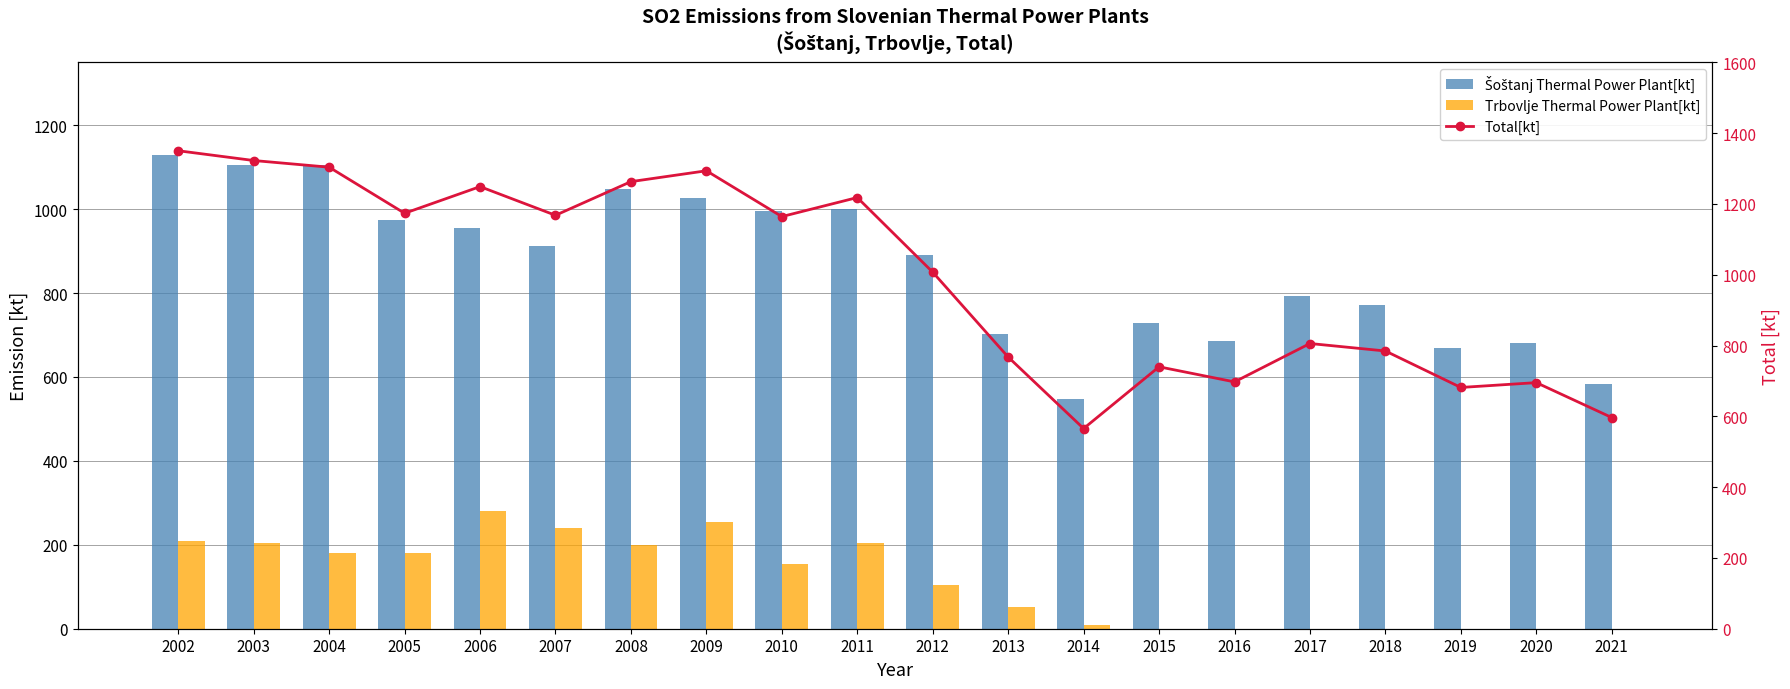

List the labels in order of Trbovlje Thermal Power Plant[kt] value, smallest first.

2015, 2016, 2017, 2018, 2019, 2020, 2021, 2014, 2013, 2012, 2010, 2005, 2004, 2008, 2011, 2003, 2002, 2007, 2009, 2006